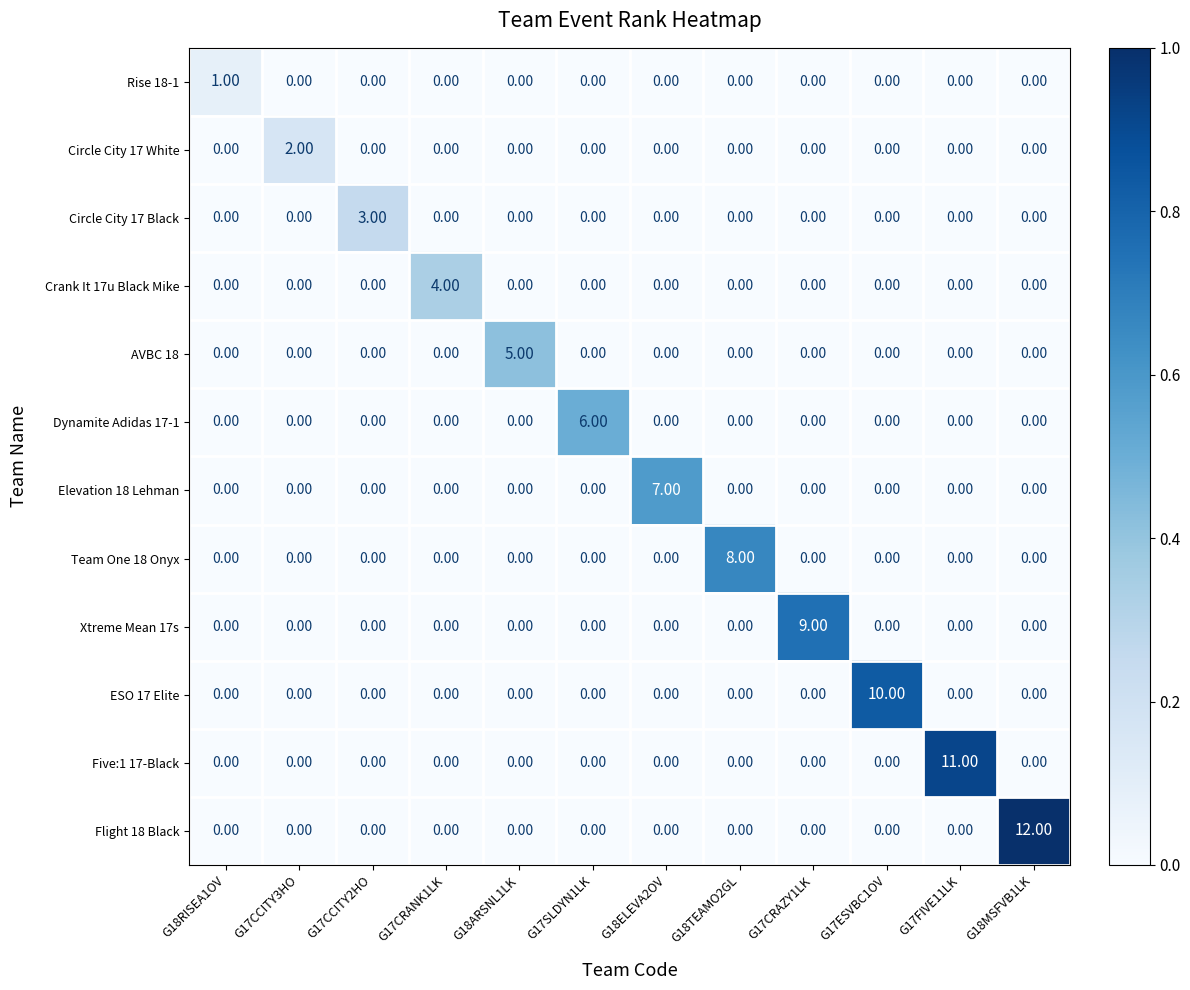

List the series in order of their peak value, highest first.

Flight 18 Black, Five:1 17-Black, ESO 17 Elite, Xtreme Mean 17s, Team One 18 Onyx, Elevation 18 Lehman, Dynamite Adidas 17-1, AVBC 18, Crank It 17u Black Mike, Circle City 17 Black, Circle City 17 White, Rise 18-1